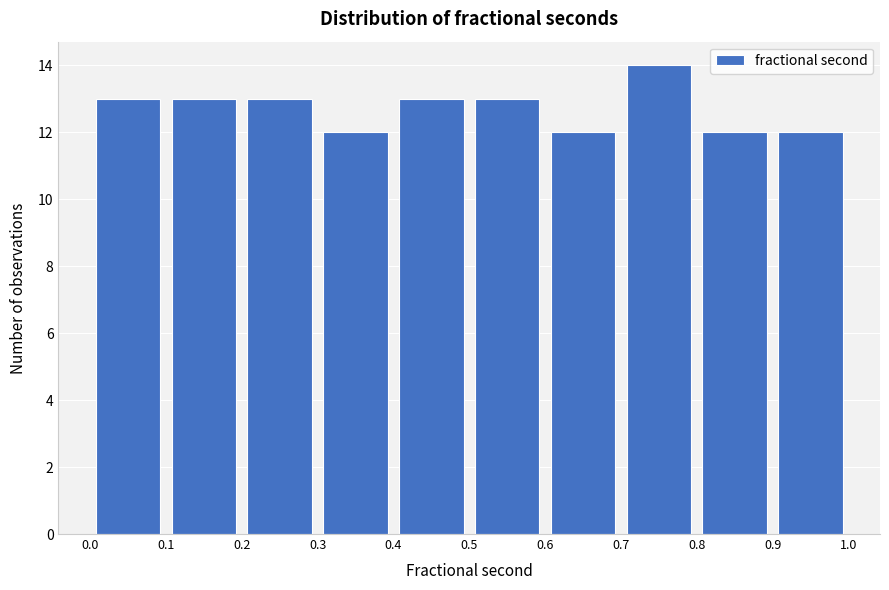

Reading left to right, list every bar in this chart as the range it spans on the x-axis followed by its height. The values are not printed on the chart, so give them approximately, as read against the axis.

0.0 to 0.1: 13
0.1 to 0.2: 13
0.2 to 0.3: 13
0.3 to 0.4: 12
0.4 to 0.5: 13
0.5 to 0.6: 13
0.6 to 0.7: 12
0.7 to 0.8: 14
0.8 to 0.9: 12
0.9 to 1.0: 12